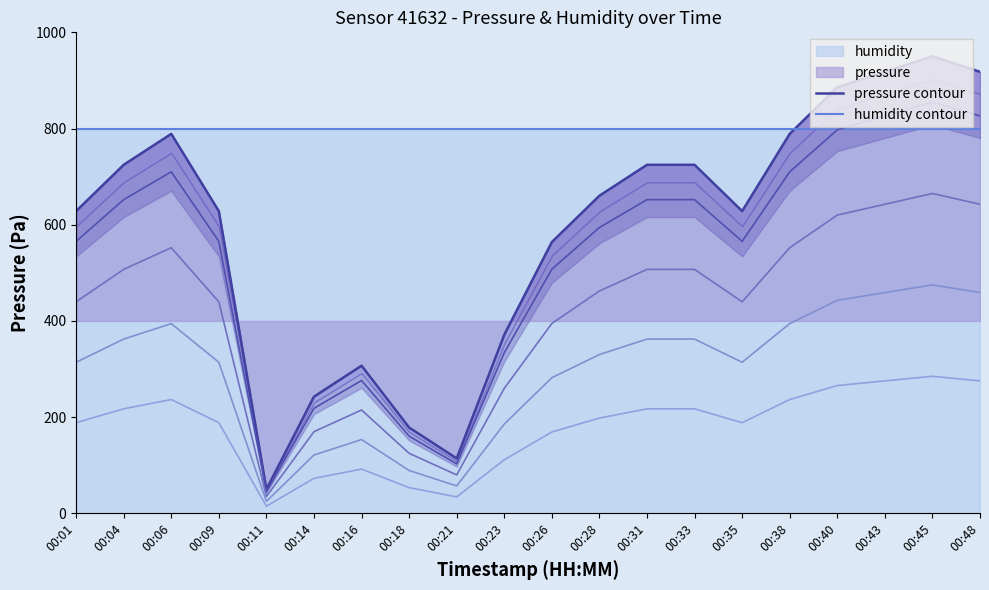

Is it true that humidity contour equals 1354.9 at 00:23?

False